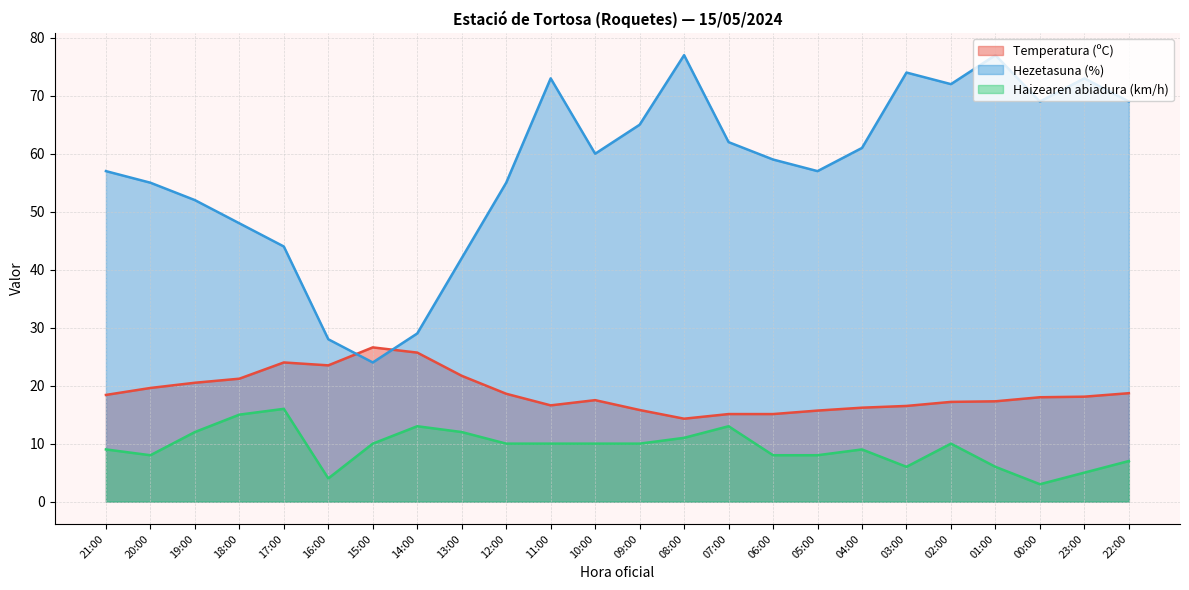

Rank the series at 14:00 from highest to lowest value.

Hezetasuna (%), Temperatura (ºC), Haizearen abiadura (km/h)